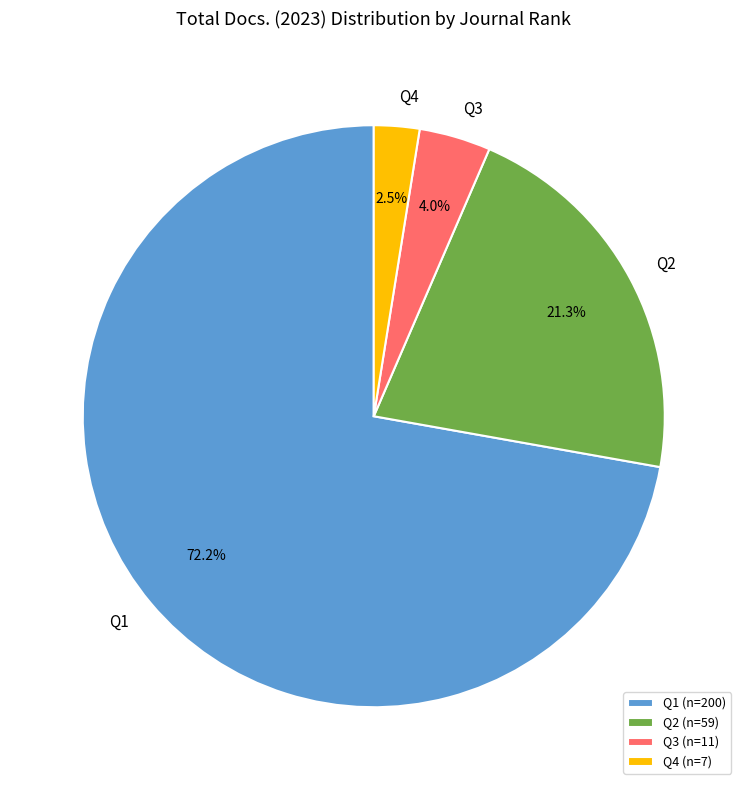

Which has a higher value, Q3 or Q4?

Q3